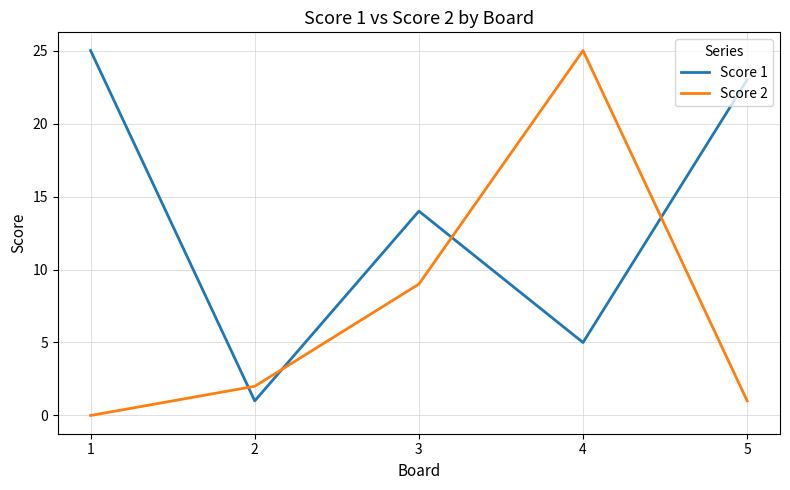

Reading right to left, extract all data points from this chart.

Score 1: 23	5	14	1	25
Score 2: 1	25	9	2	0